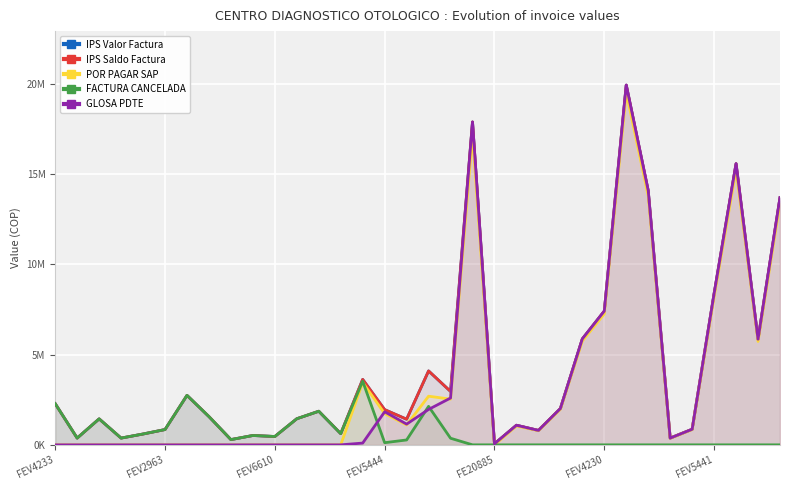

What is the sum of all POR PAGAR SAP values?

122659156